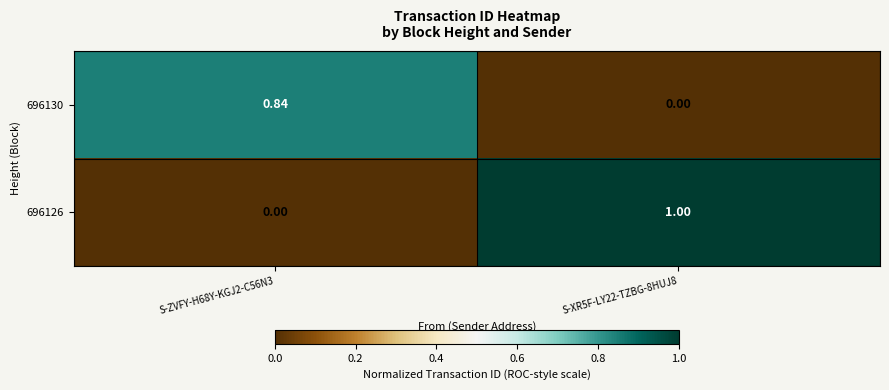

Is the value of 696130 at S-XR5F-LY22-TZBG-8HUJ8 greater than the value of 696126 at S-XR5F-LY22-TZBG-8HUJ8?

No